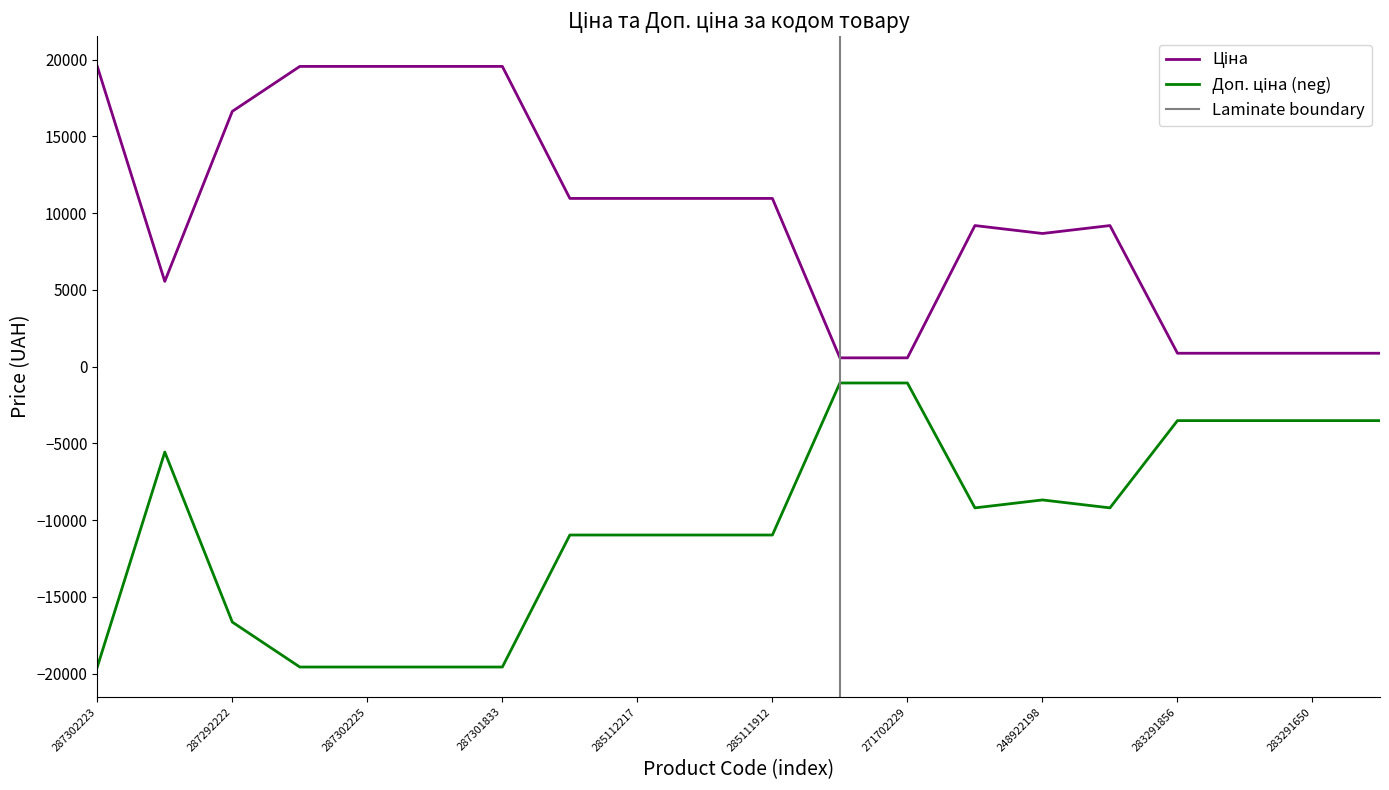

True or false: Ціна and Доп. ціна intersect in this chart.

False